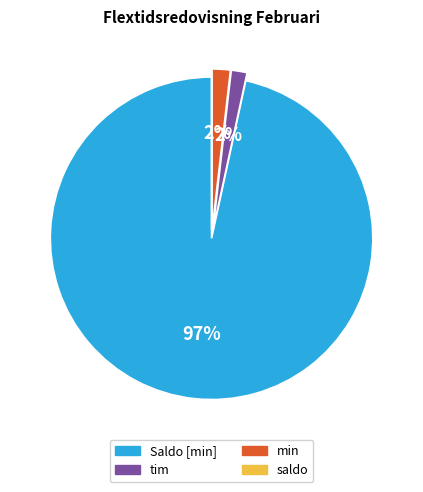

Between Saldo [min] and tim, which is larger?

Saldo [min]